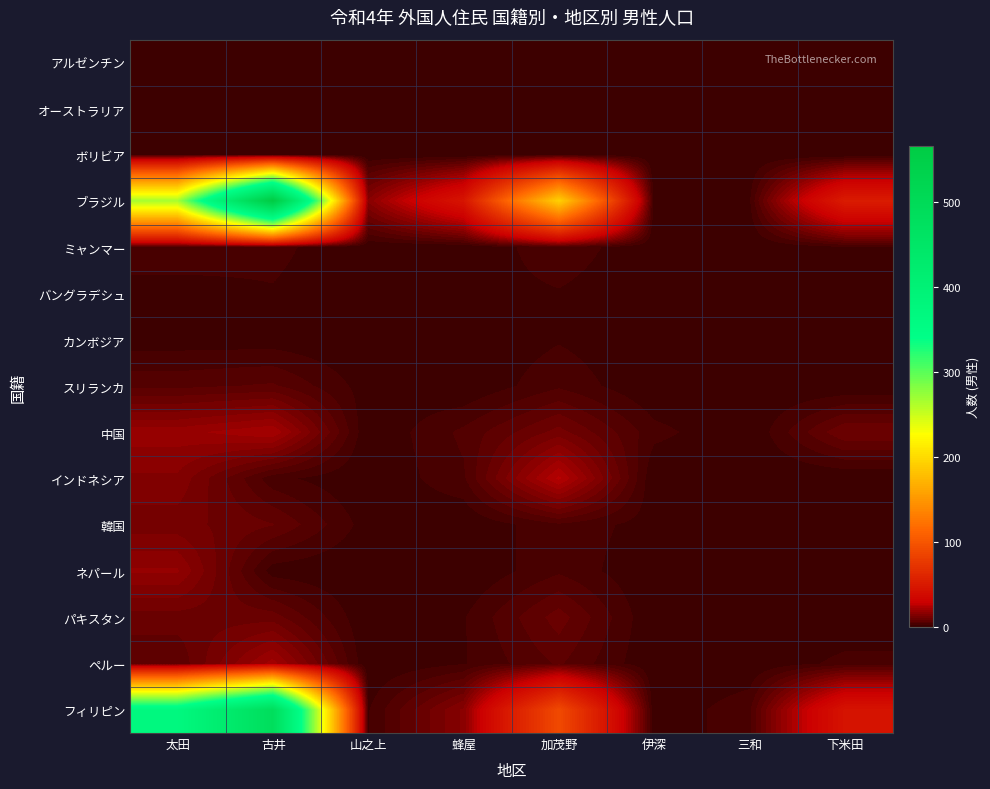

Which label corresponds to the largest value in the chart?

古井